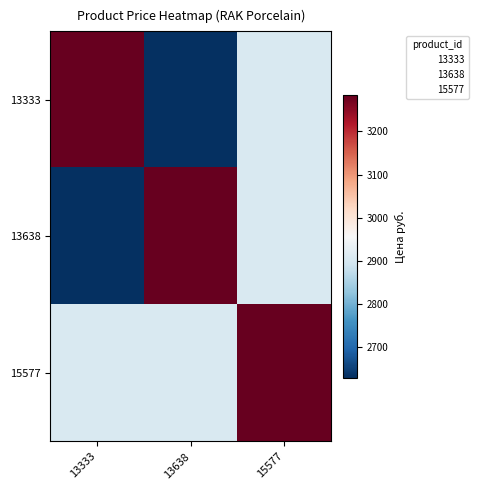

What is the total value across all series at 13333?

8820